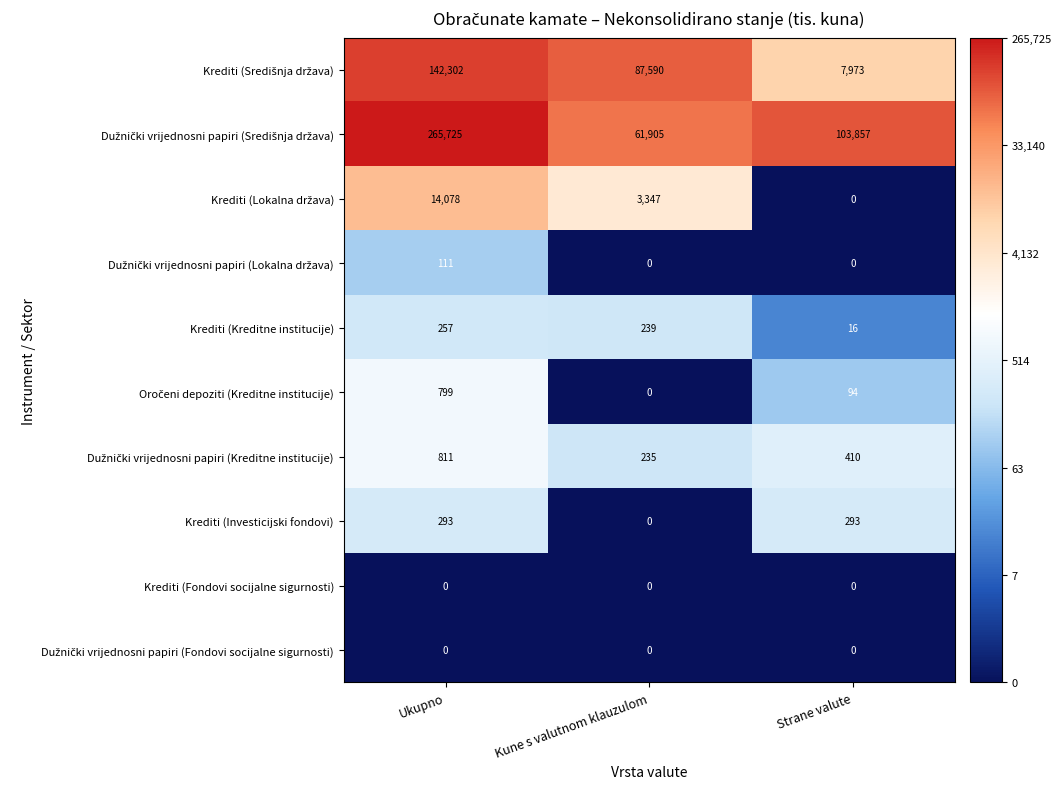

True or false: Krediti (Kreditne institucije) has a value of 239 at Kune s valutnom klauzulom.

True